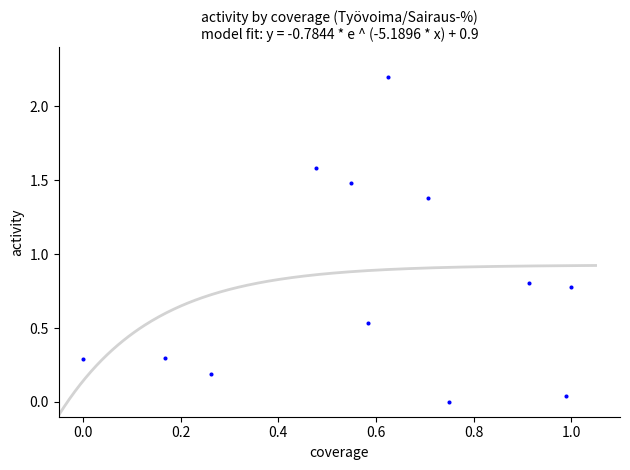

What is the range of Y values (max minus min)?

2.2